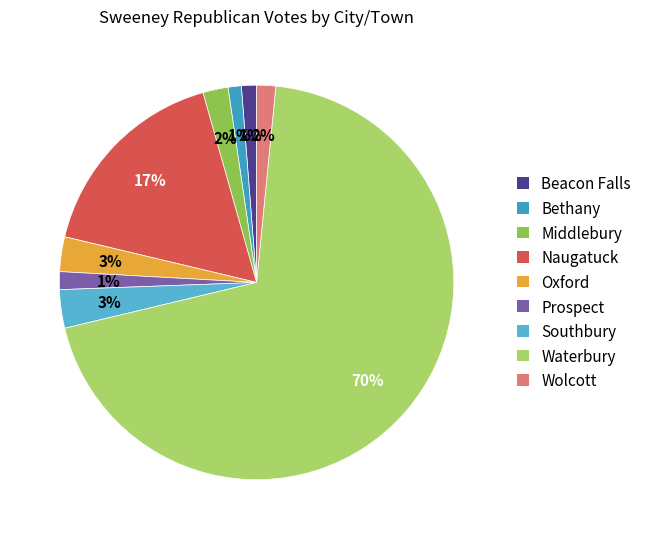

What percentage do Oxford and Prospect together represent?

4.3%